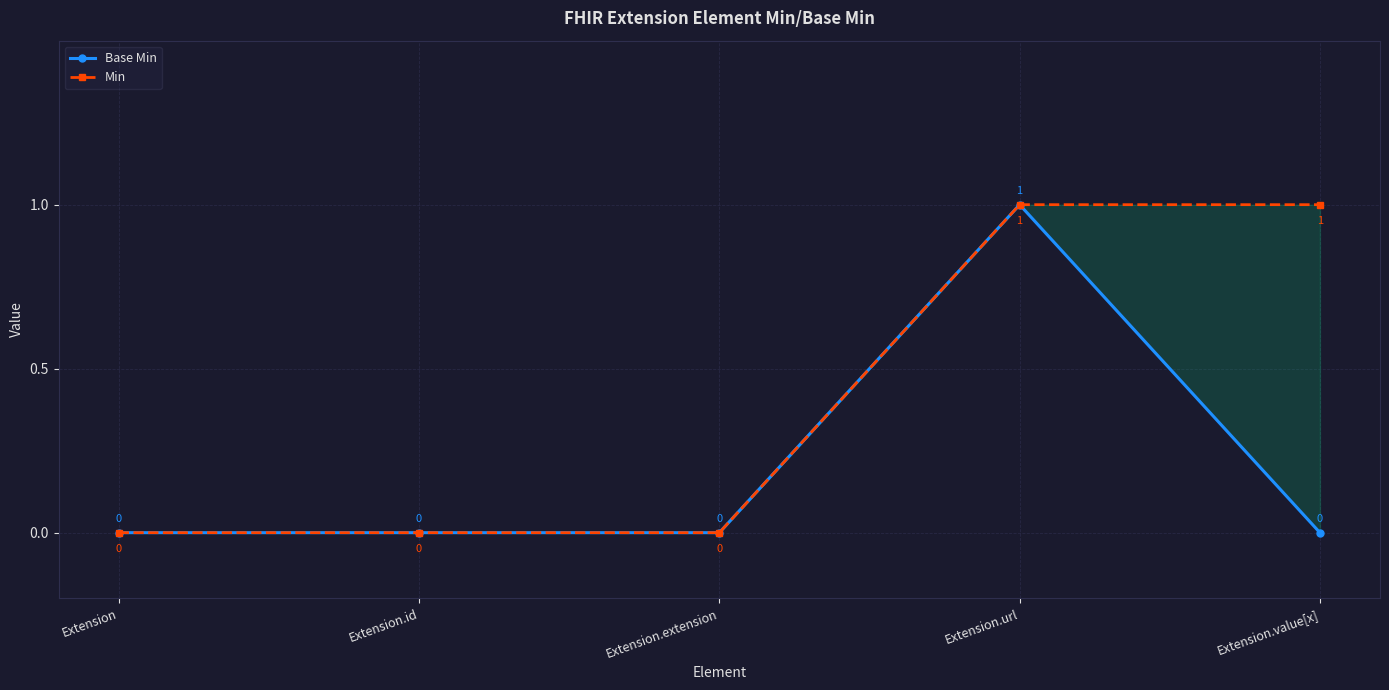

At which category does Base Min reach its first local peak?

Extension.url